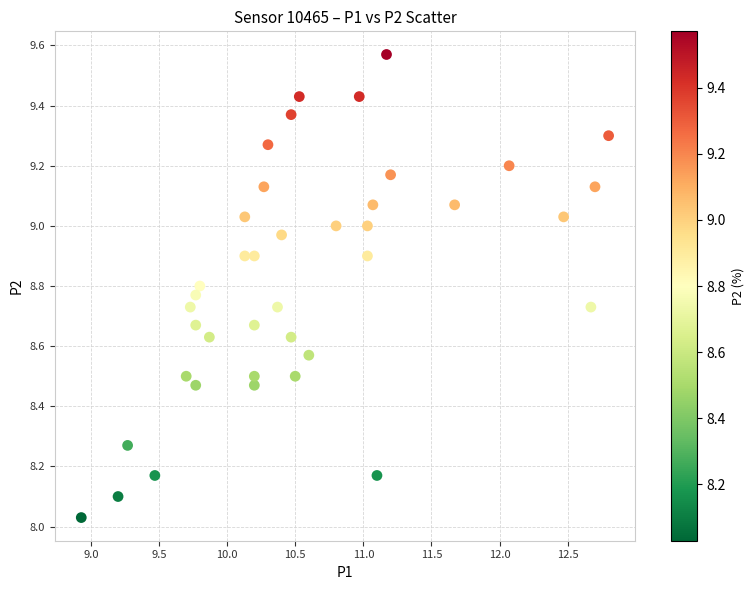

What is the range of Y values (max minus min)?

1.5